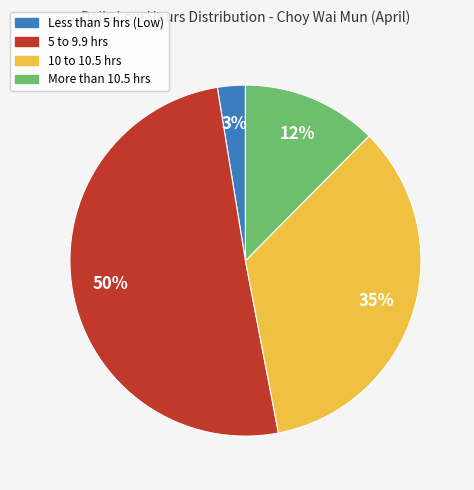

To the nearest percent, what is the average slice percentage?

25%